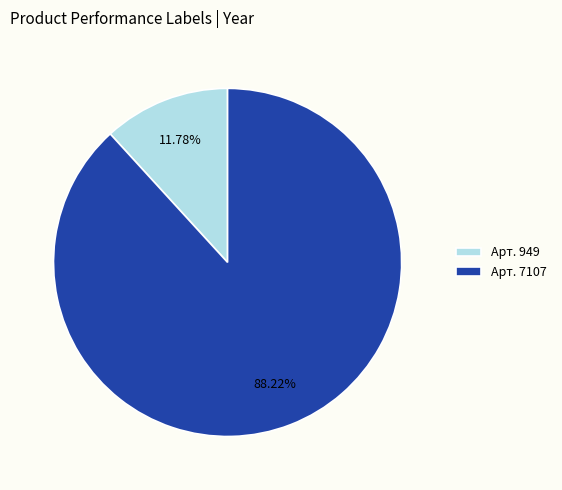

Count the number of slices in the pie.

2